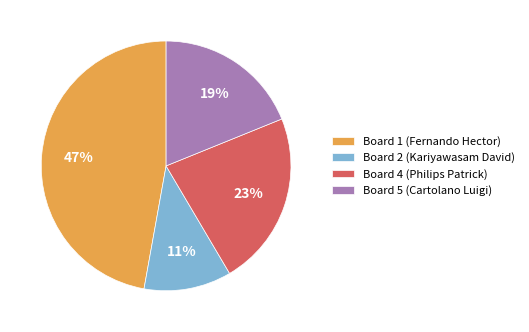

Does Board 2 (Kariyawasam David) represent more than half of the total?

No